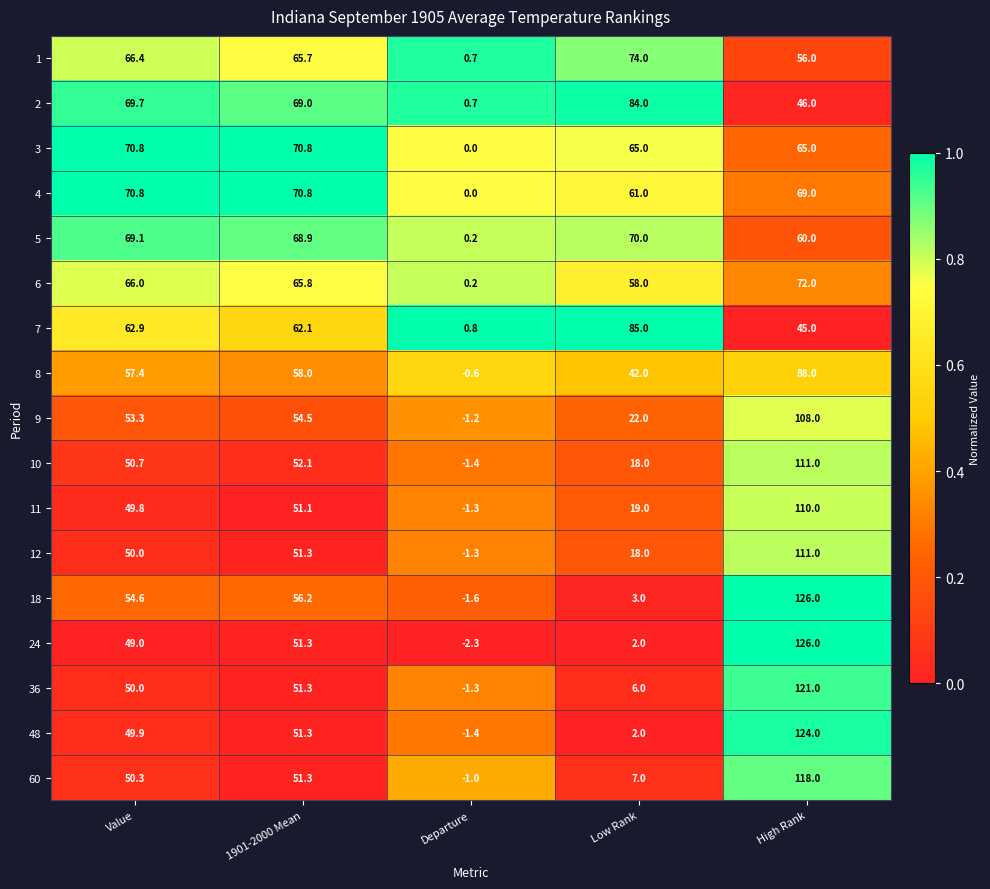

The value of 5 at Low Rank is 35.1. True or false?

False